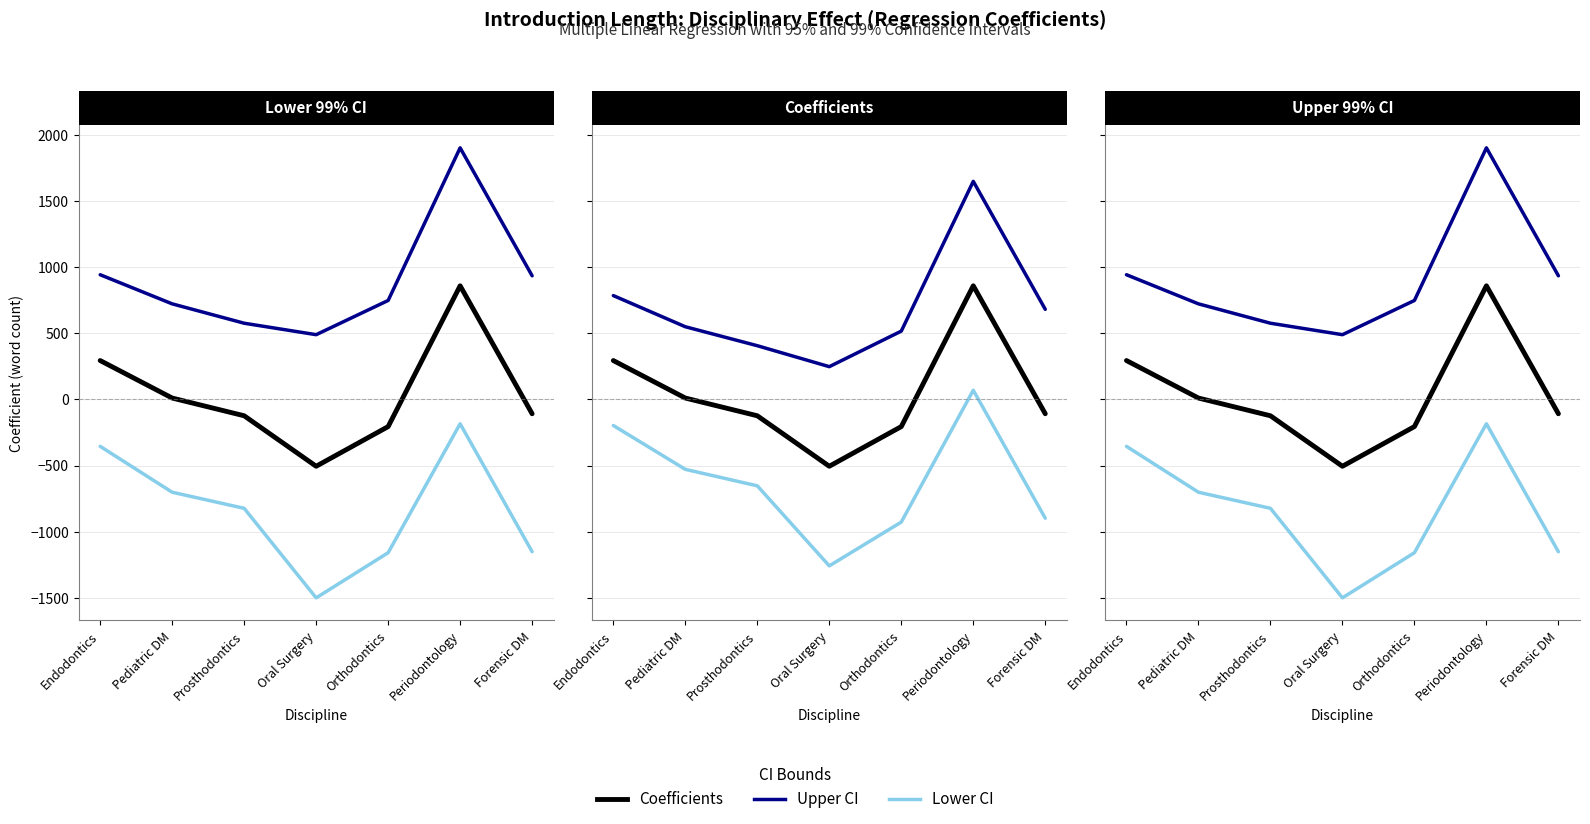

Reading left to right, what are all the values shown in this chart?

Lower 99% CI: Endodontics=-354.5	Pediatric DM=-701.2	Prosthodontics=-822.8	Oral Surgery=-1499.6	Orthodontics=-1158.4	Periodontology=-183.8	Forensic DM=-1150.9
Coefficients: Endodontics=294.1	Pediatric DM=10.7	Prosthodontics=-123.3	Oral Surgery=-505.0	Orthodontics=-205.1	Periodontology=859.0	Forensic DM=-108.1
Upper 99% CI: Endodontics=942.7	Pediatric DM=722.6	Prosthodontics=576.2	Oral Surgery=489.6	Orthodontics=748.2	Periodontology=1901.9	Forensic DM=934.7
Lower 95% CI: Endodontics=-196.9	Pediatric DM=-528.2	Prosthodontics=-652.8	Oral Surgery=-1257.9	Orthodontics=-926.7	Periodontology=69.7	Forensic DM=-897.5
Upper 95% CI: Endodontics=785.0	Pediatric DM=549.6	Prosthodontics=406.2	Oral Surgery=247.9	Orthodontics=516.5	Periodontology=1648.4	Forensic DM=681.3